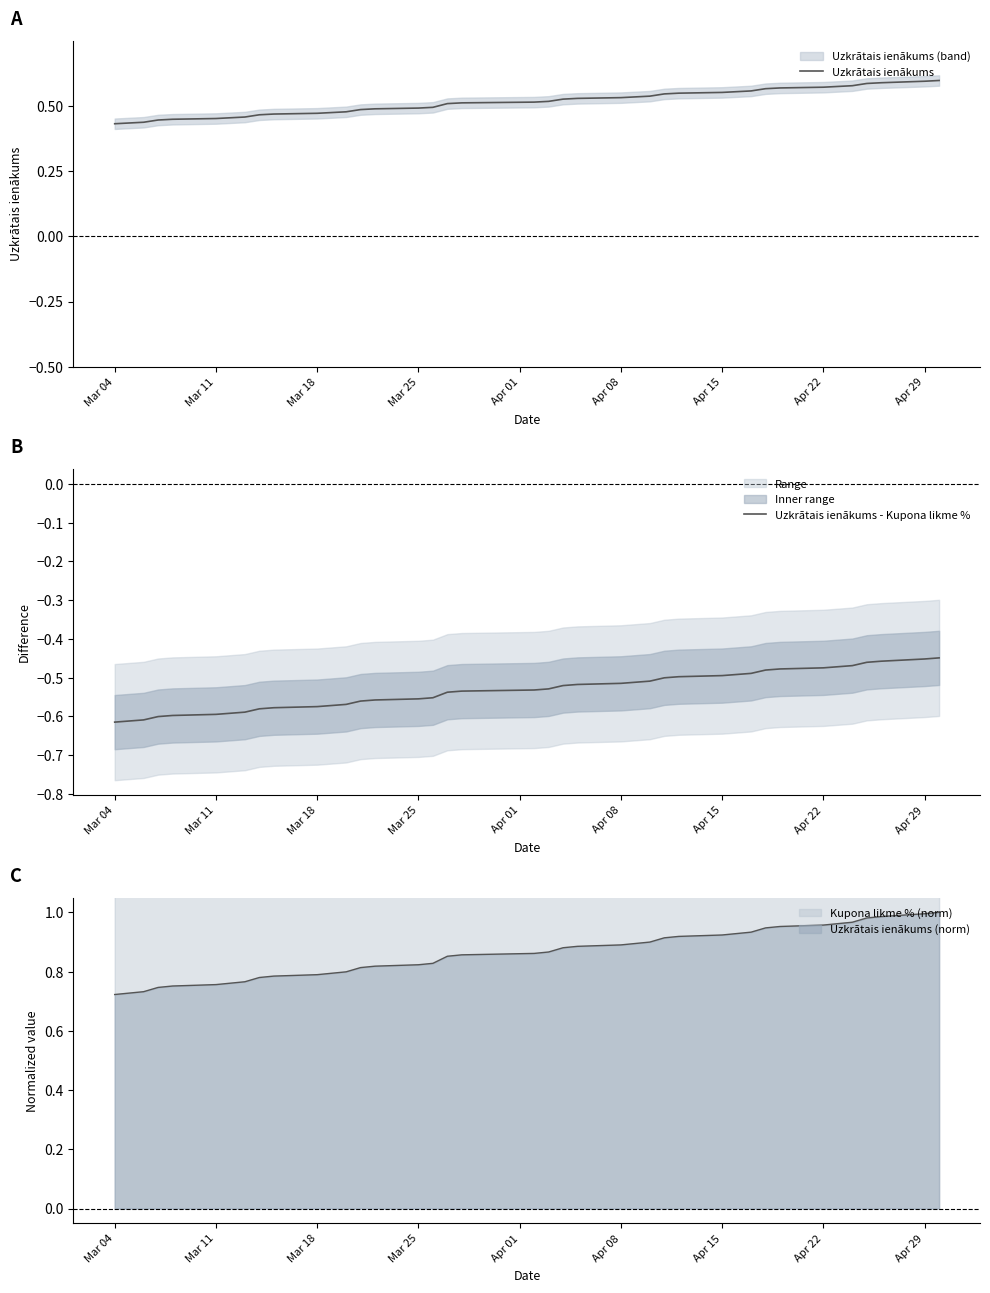

What is the difference between the second highest and second lowest values in the Uzkrātais ienākums - Kupona likme % series?

0.2